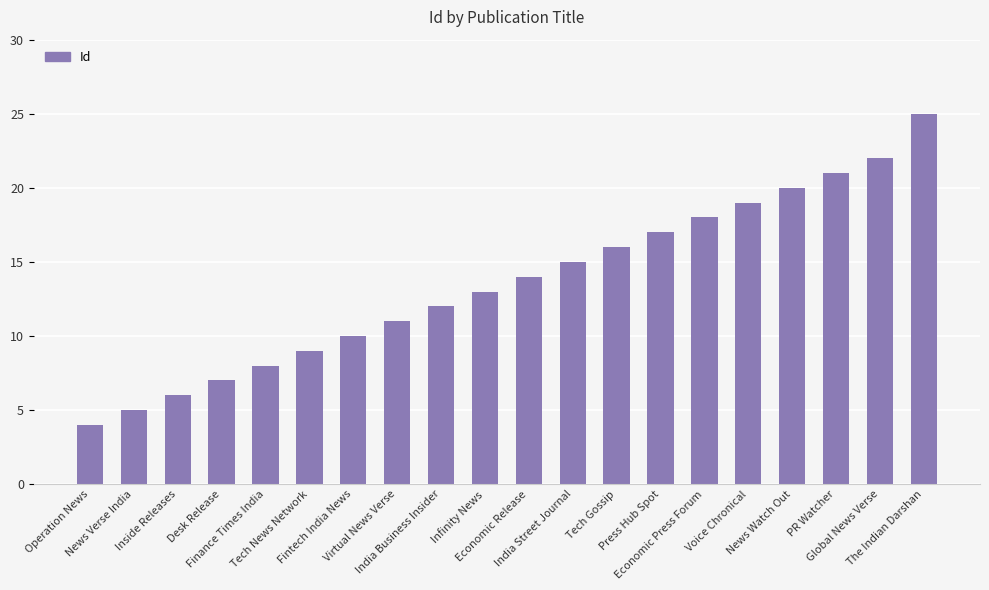

List the labels in order of value, largest first.

The Indian Darshan, Global News Verse, PR Watcher, News Watch Out, Voice Chronical, Economic Press Forum, Press Hub Spot, Tech Gossip, India Street Journal, Economic Release, Infinity News, India Business Insider, Virtual News Verse, Fintech India News, Tech News Network, Finance Times India, Desk Release, Inside Releases, News Verse India, Operation News